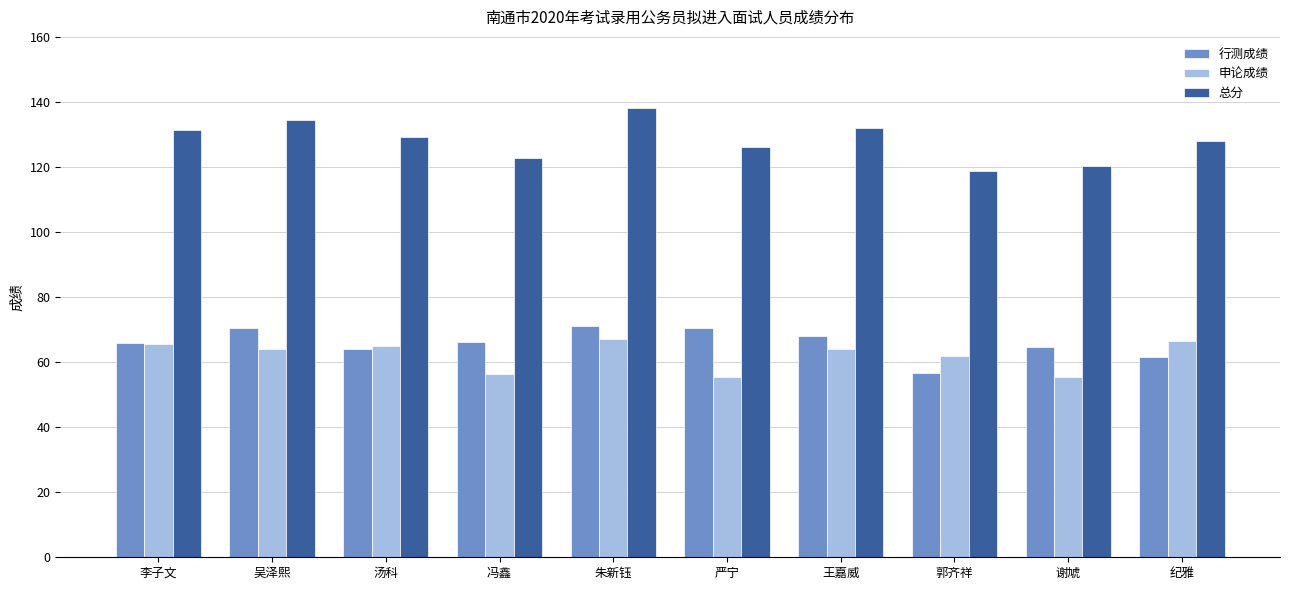

What is the approximate value of 总分 at 严宁?

126.0